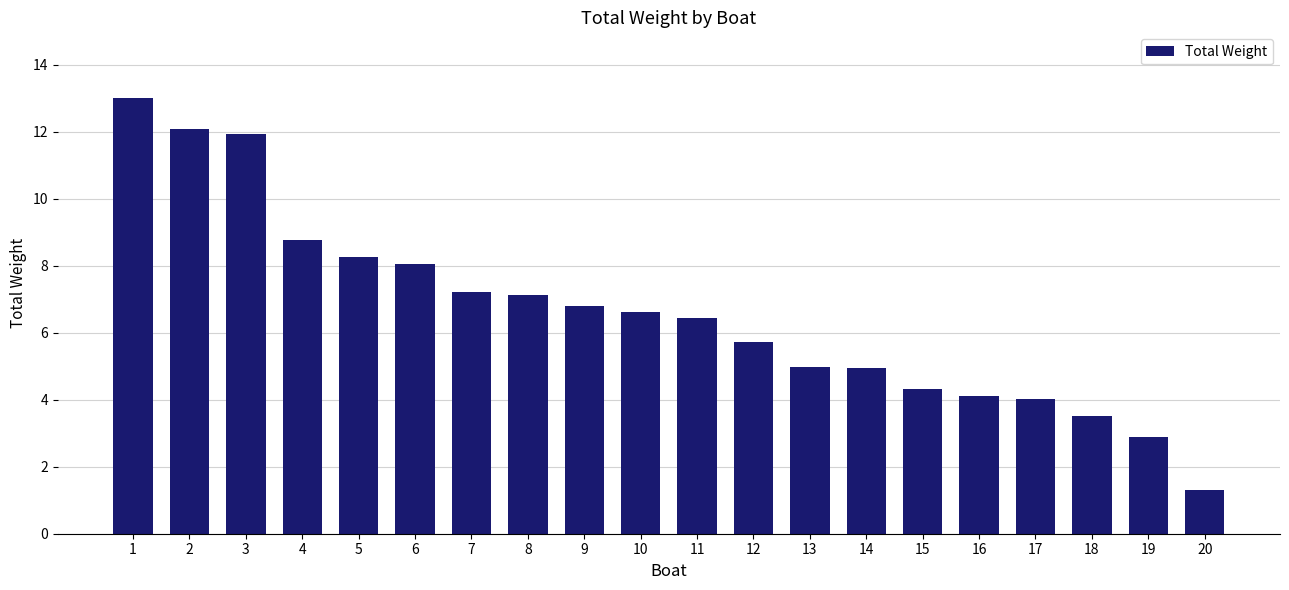

Read the value at 2.

12.1